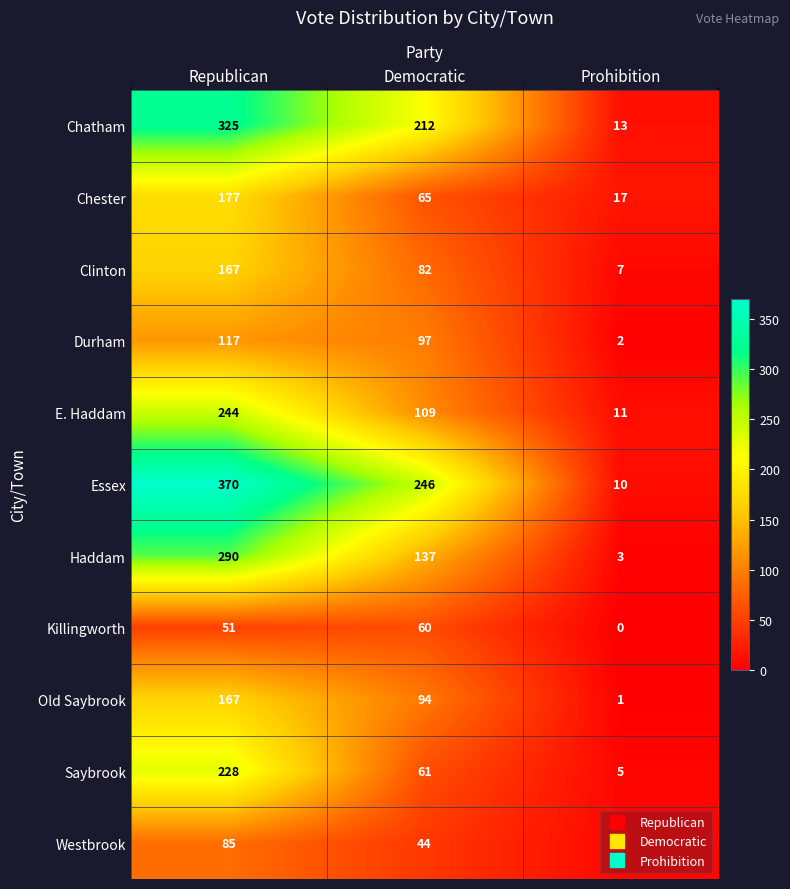

What is the sum of the Chatham values at Prohibition and Republican?

338